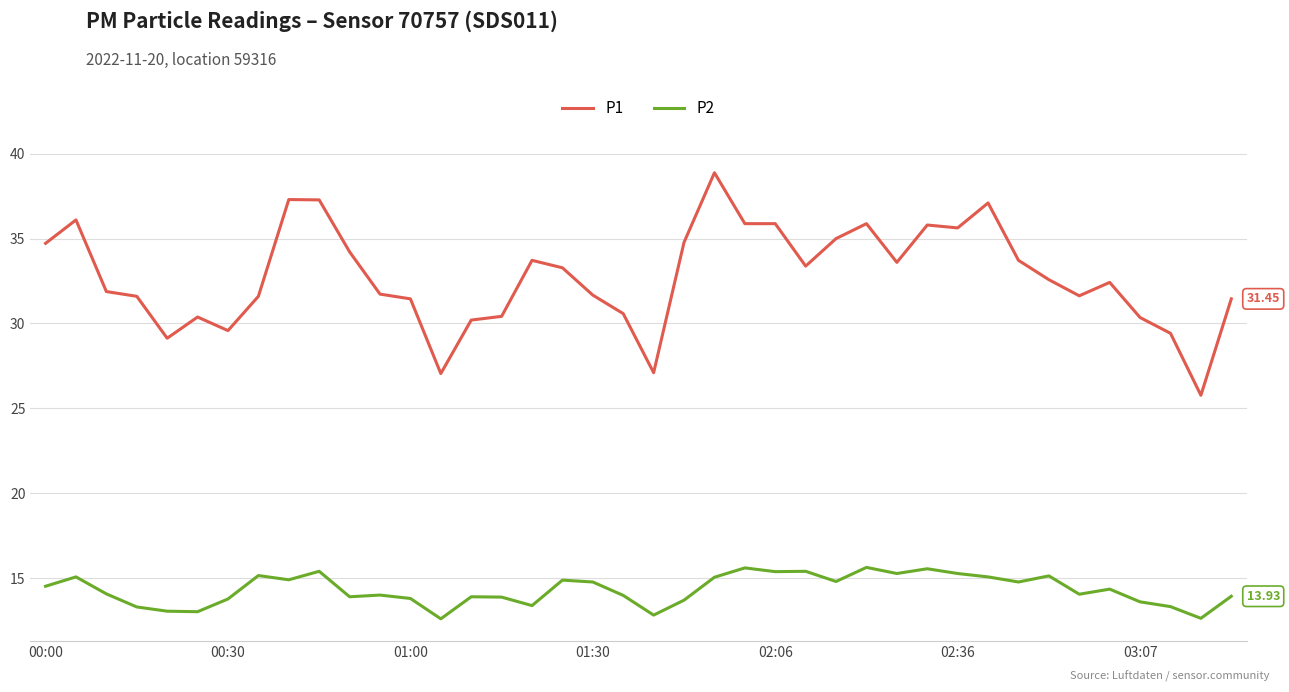

True or false: P1 and P2 cross at least once.

False